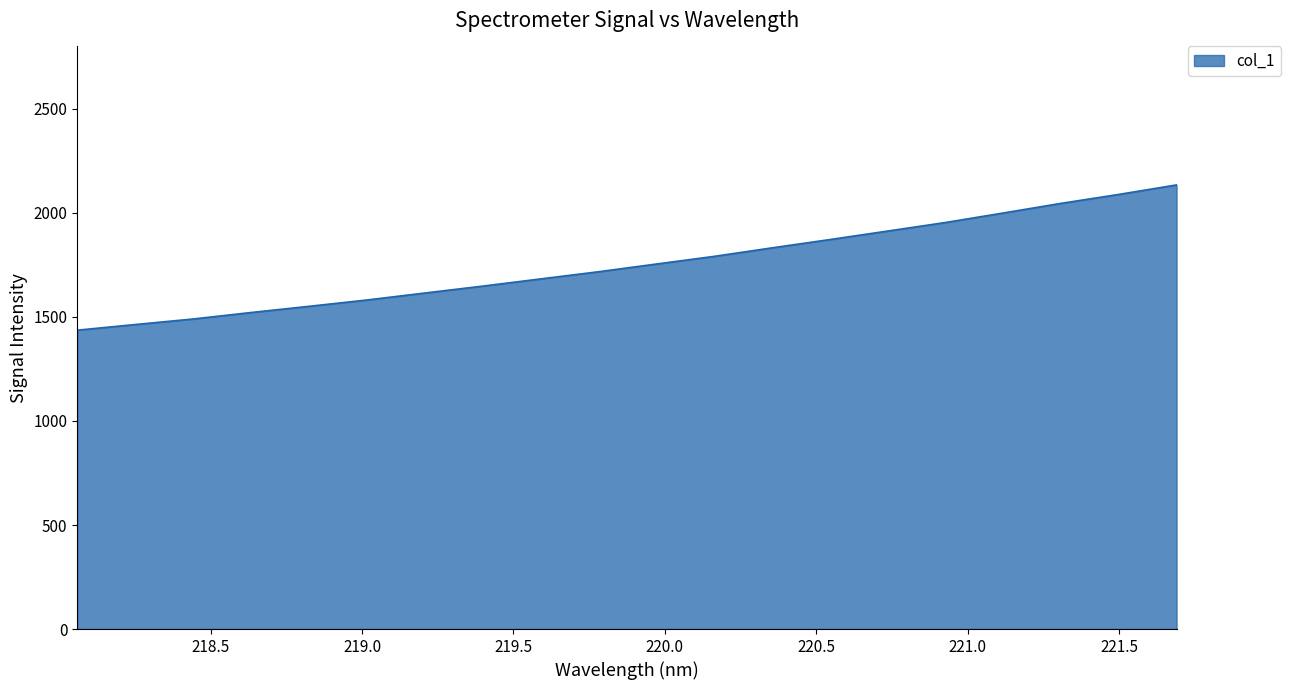

What is the maximum value shown in the chart?

2134.5